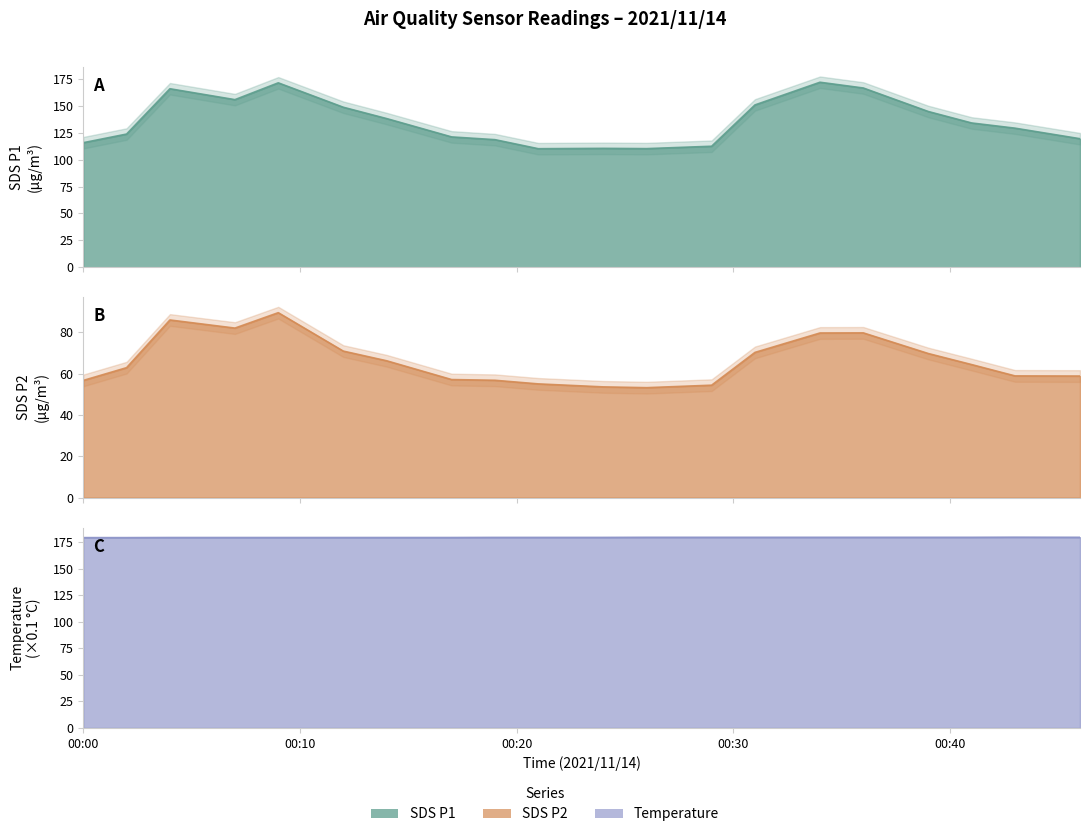

At which label does SDS_P2 reach its minimum?

2021/11/14 00:26